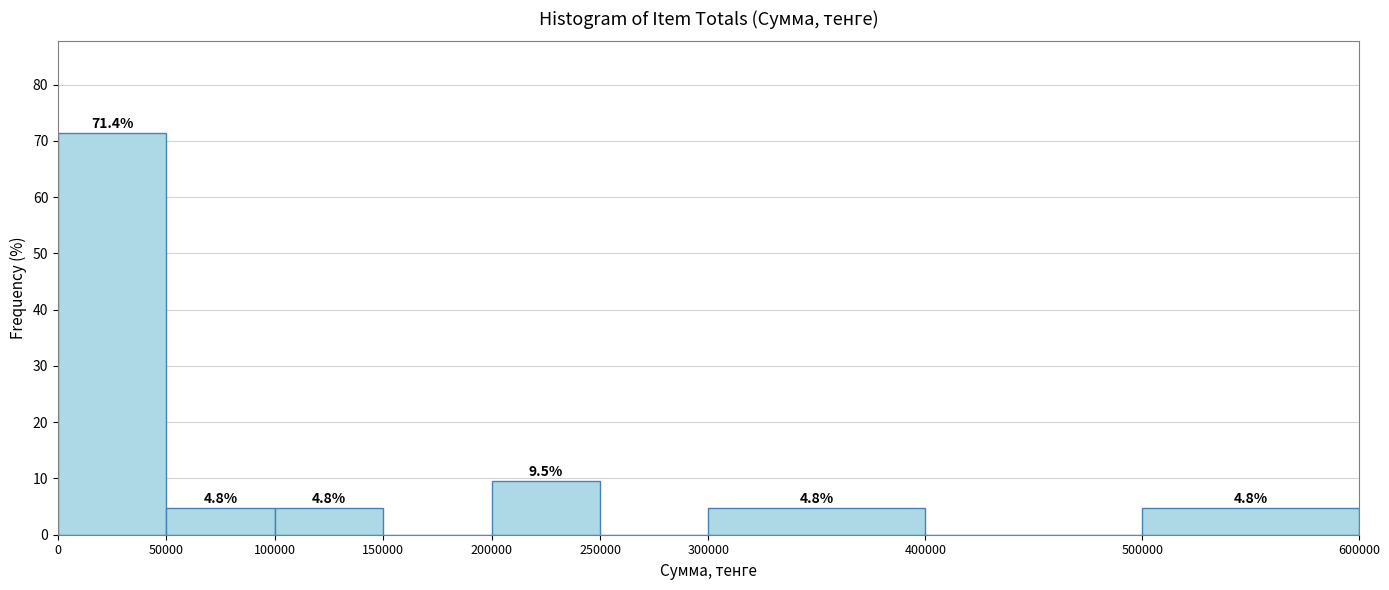

Which range on the x-axis has the tallest bar?

0 to 50000